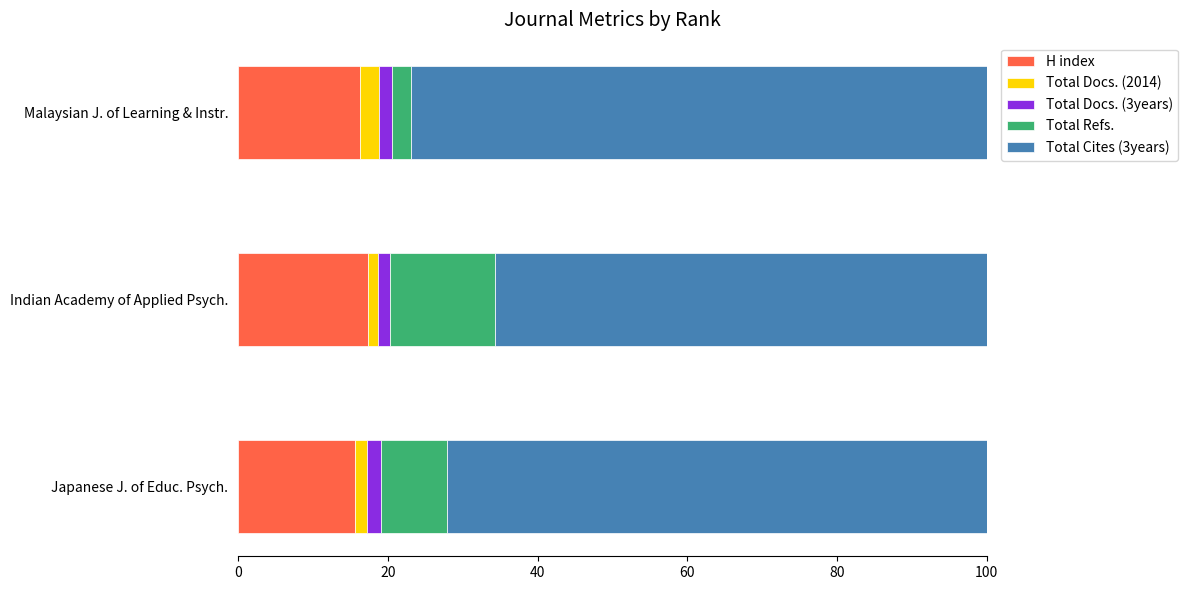

The value of H index at Malaysian J. of Learning & Instr. is 16.3. True or false?

True